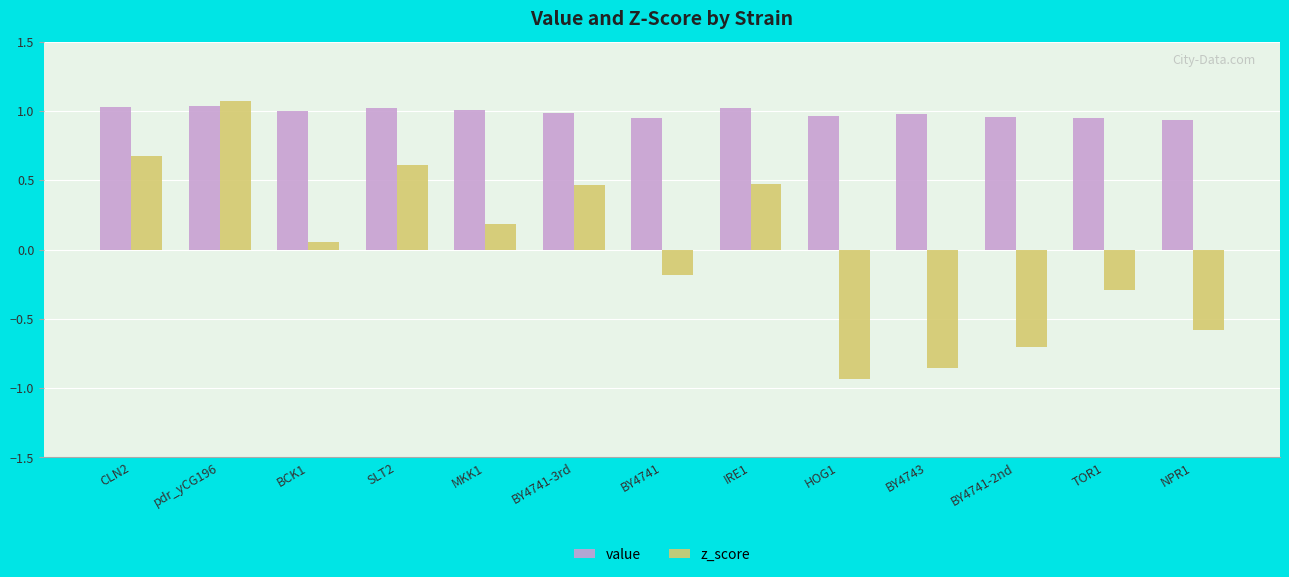

What is the greatest value displayed?

1.1